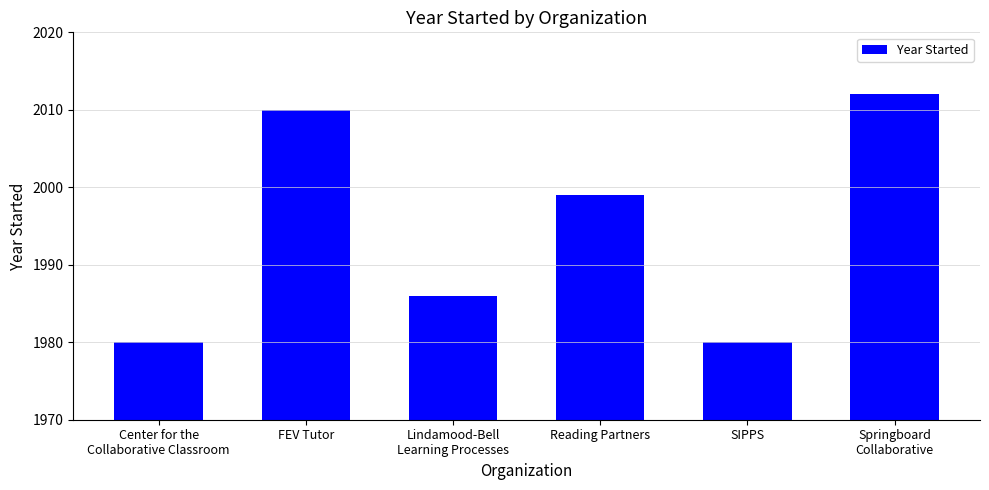

True or false: the data shows 1999 at Reading Partners.

True